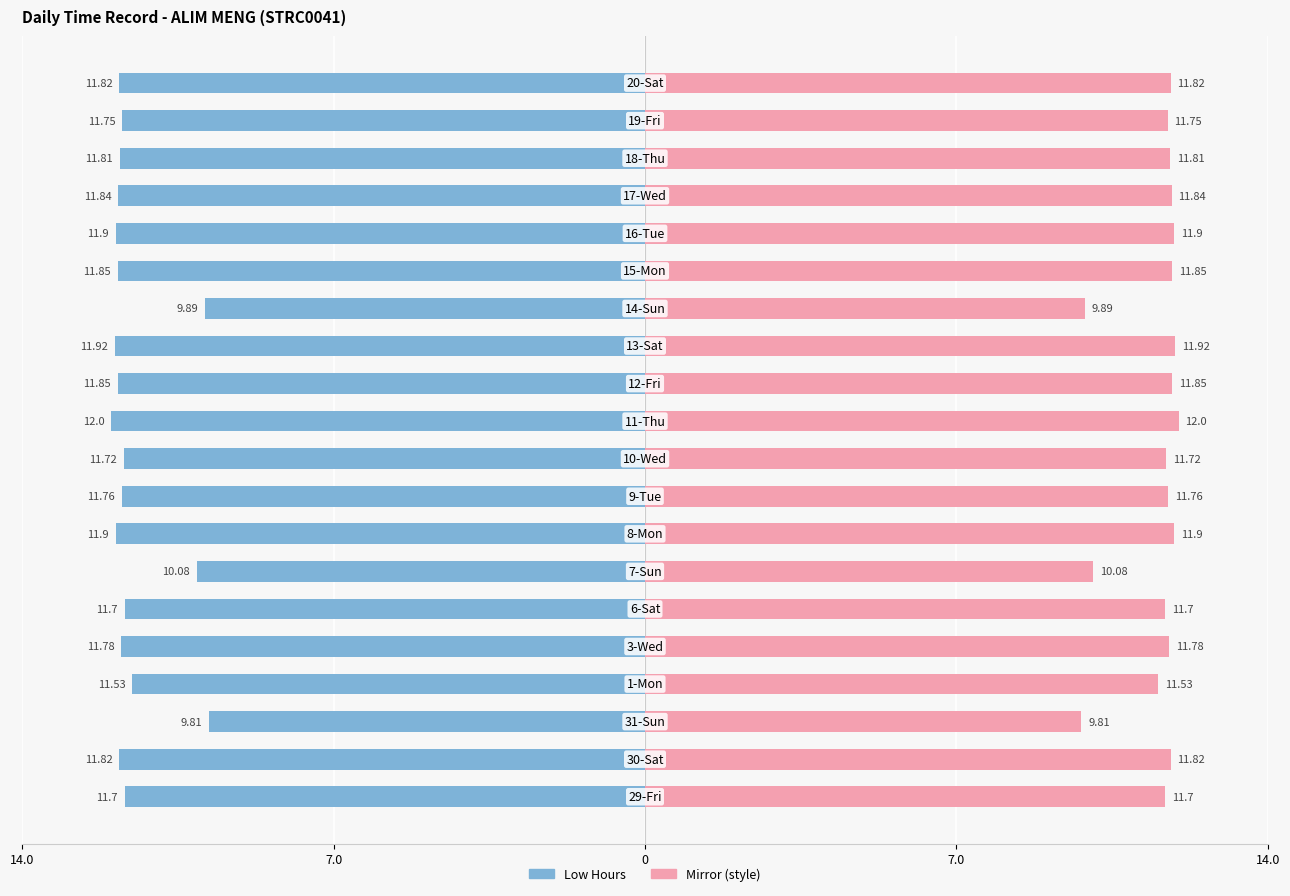

What is the value of the Break Total (mirror) bar at the 17th from the left?

11.8